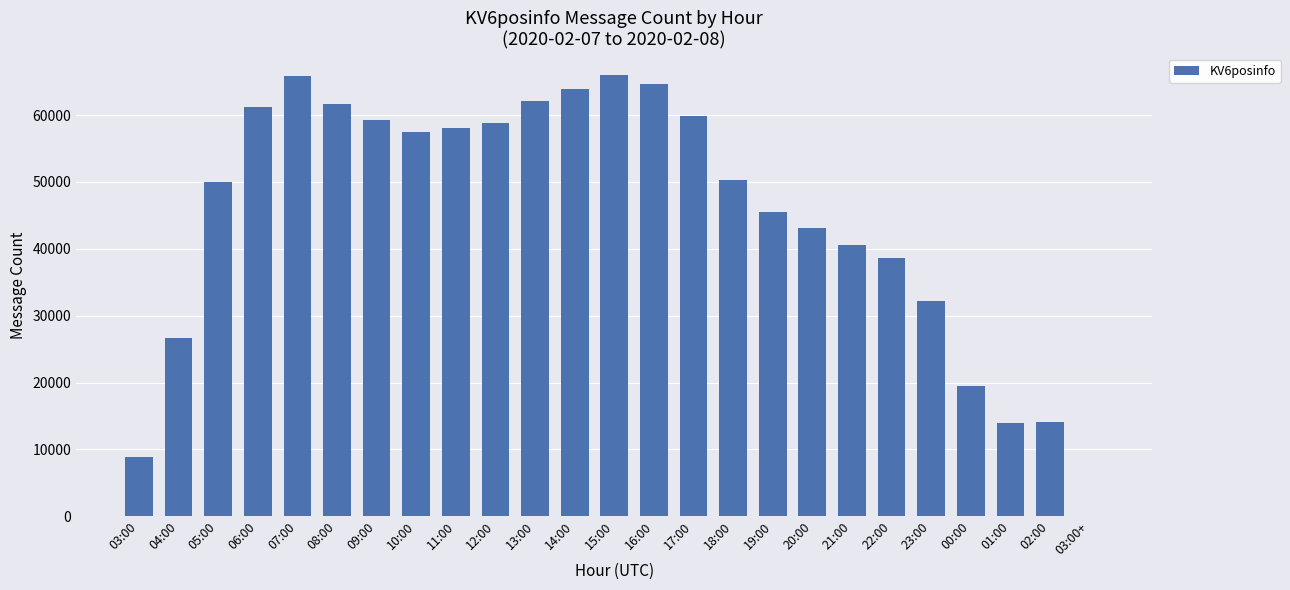

Read the value at 21:00, to the nearest 10.

40540